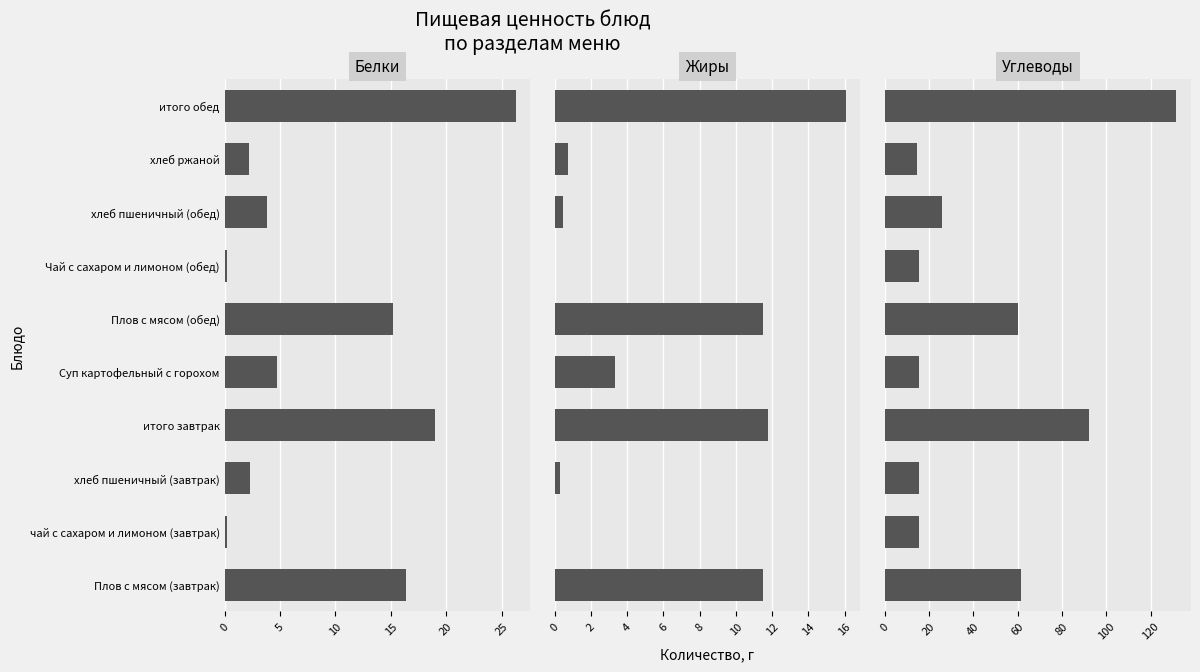

How many data points in Белки are less than 4?

5